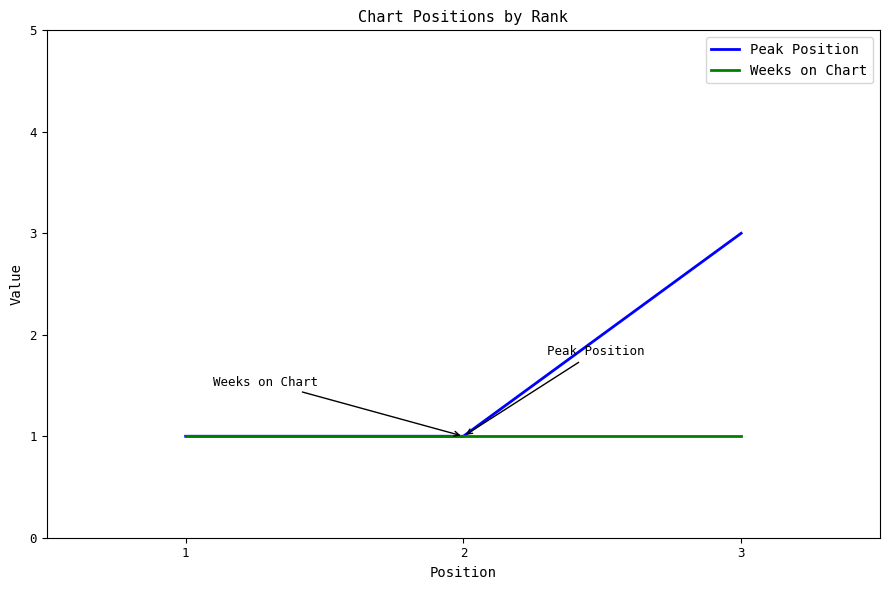

The value of Peak Position at 1 is 1. True or false?

True